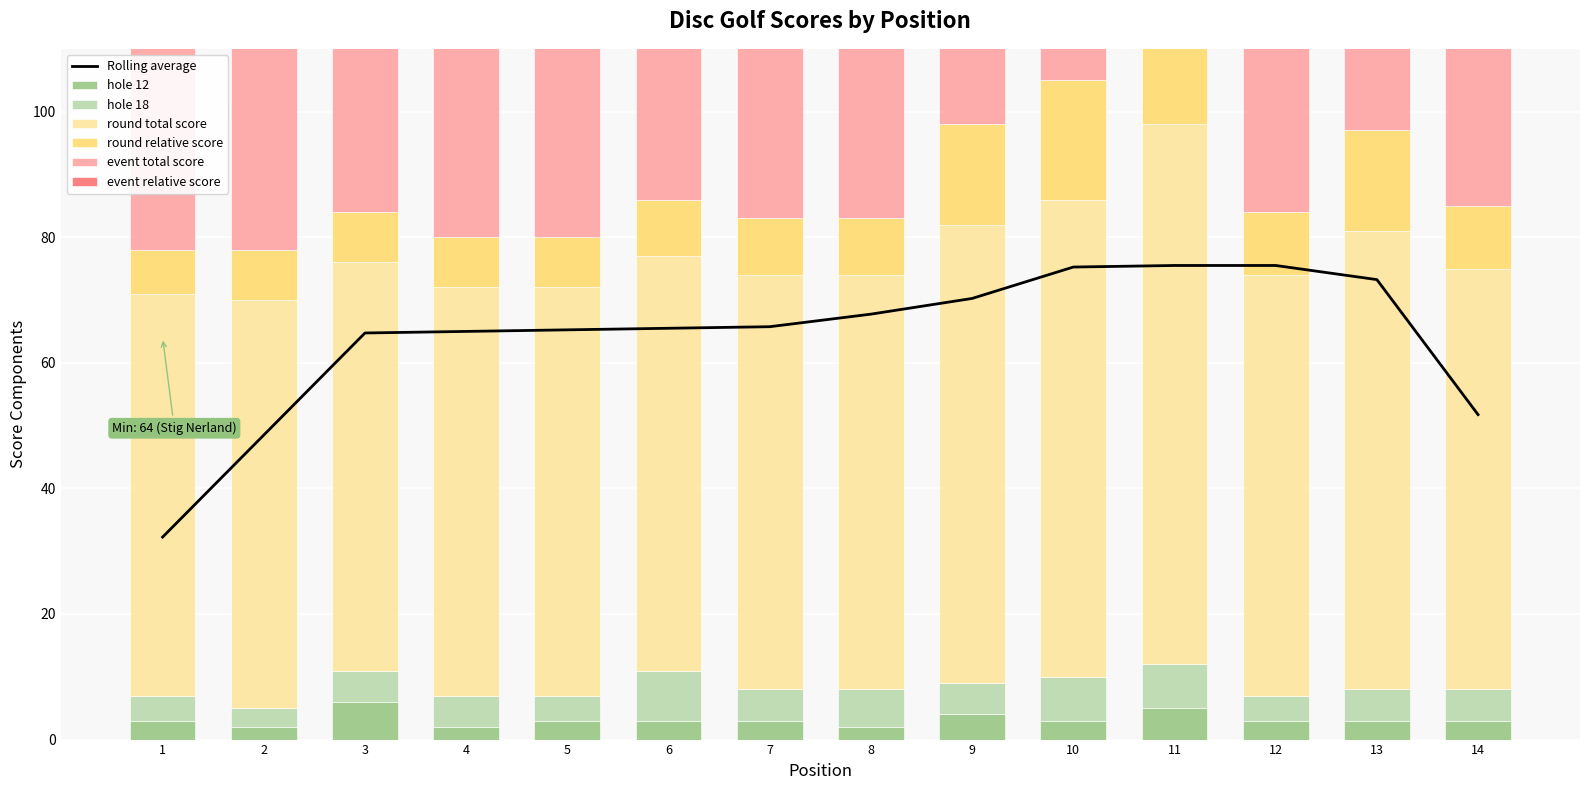

At which label is round_relative_score closest to 75?

10